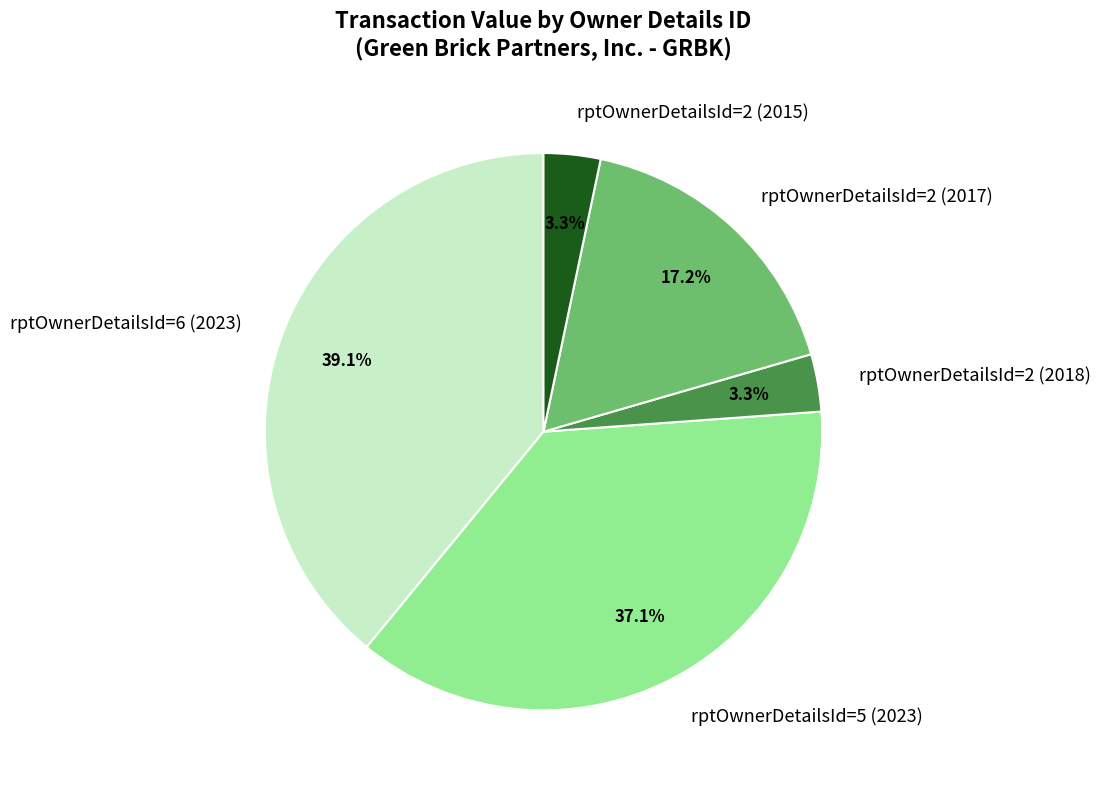

Combined, do rptOwnerDetailsId=2 (2015) and rptOwnerDetailsId=5 (2023) account for over 50%?

No